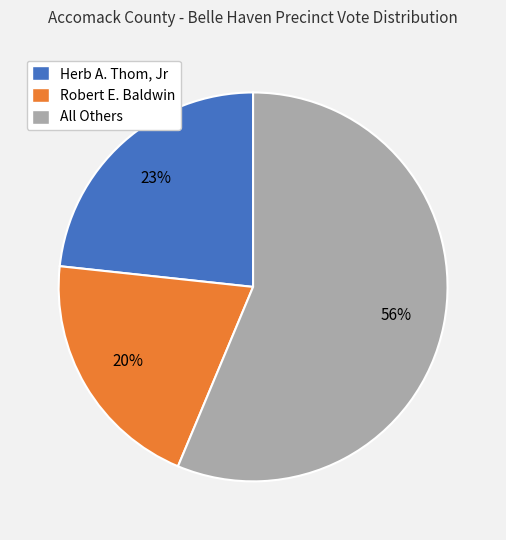

Rank the categories by value from highest to lowest.

All Others, Herb A. Thom, Jr, Robert E. Baldwin